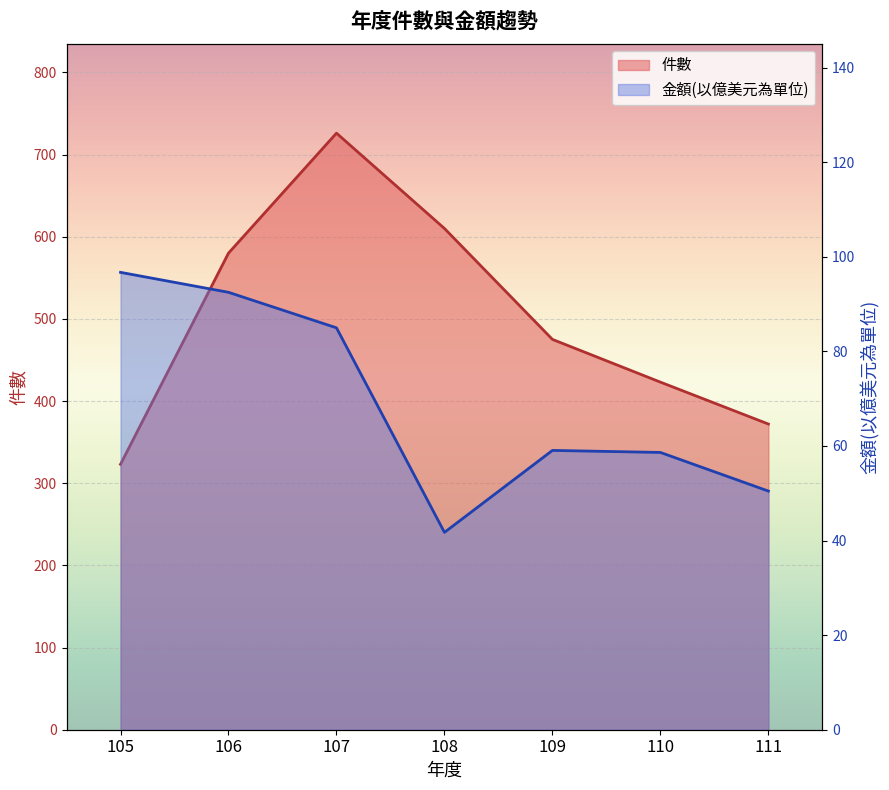

What is the maximum value shown in the chart?

726.0